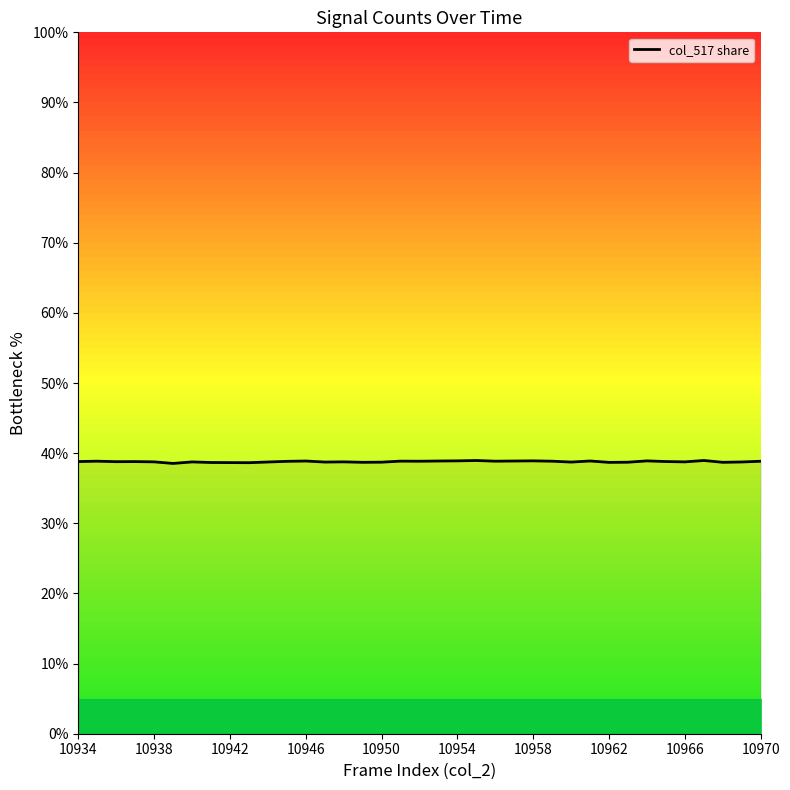

What is the value of the 14th point from the left?

38.7